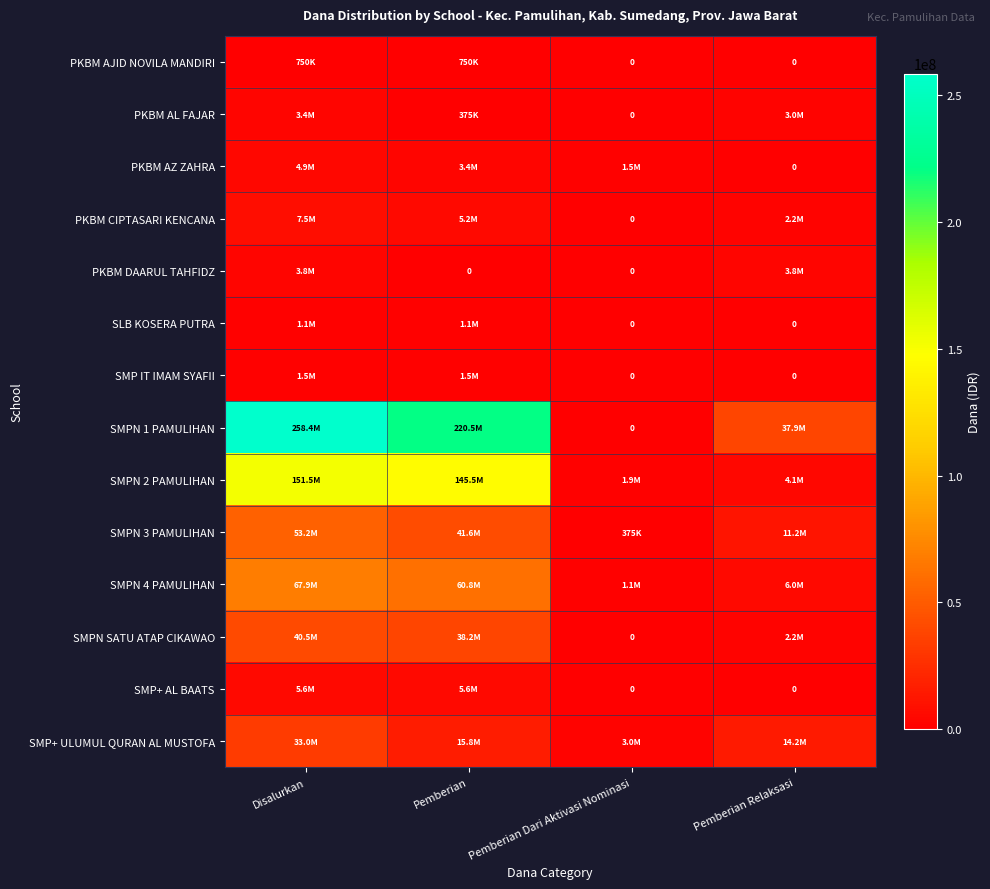

True or false: PKBM AJID NOVILA MANDIRI has a value of 750000 at Pemberian.

True